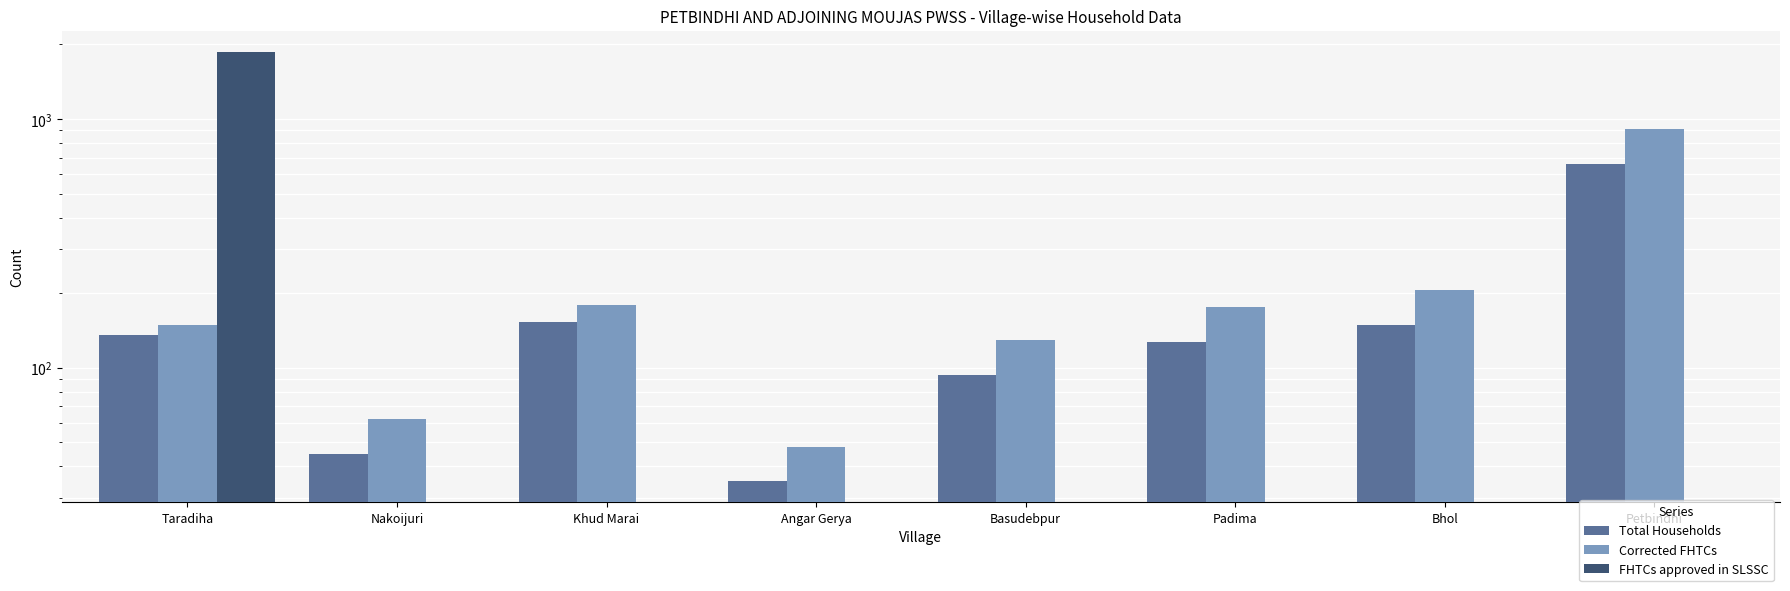

Rank the series at Taradiha from lowest to highest value.

Total Households, Corrected FHTCs, FHTCs approved in SLSSC